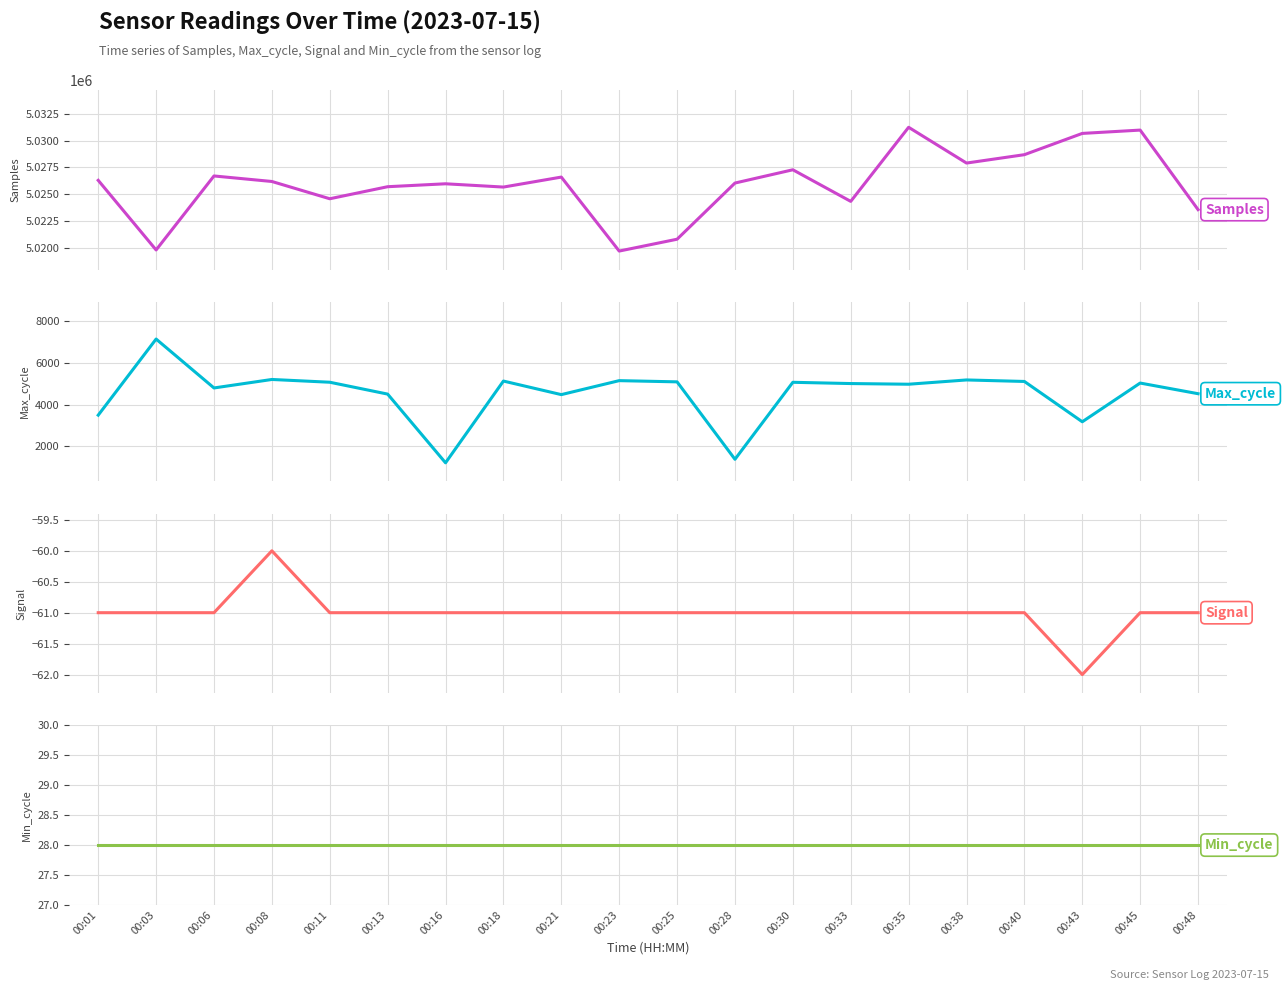

Does the chart display data point markers on the line(s)?

No